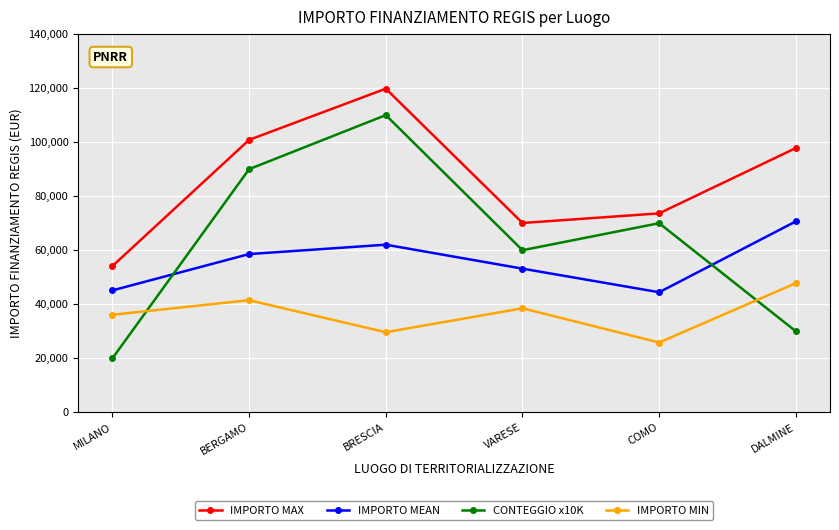

At which label does IMPORTO MEAN first exceed 58575?

BERGAMO